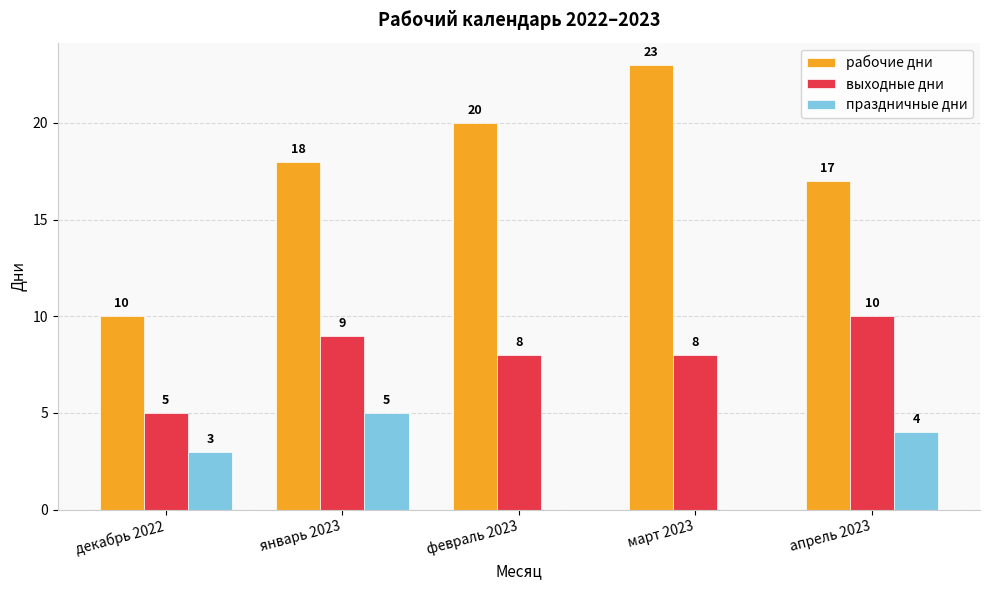

Does the chart contain stacked bars?

No